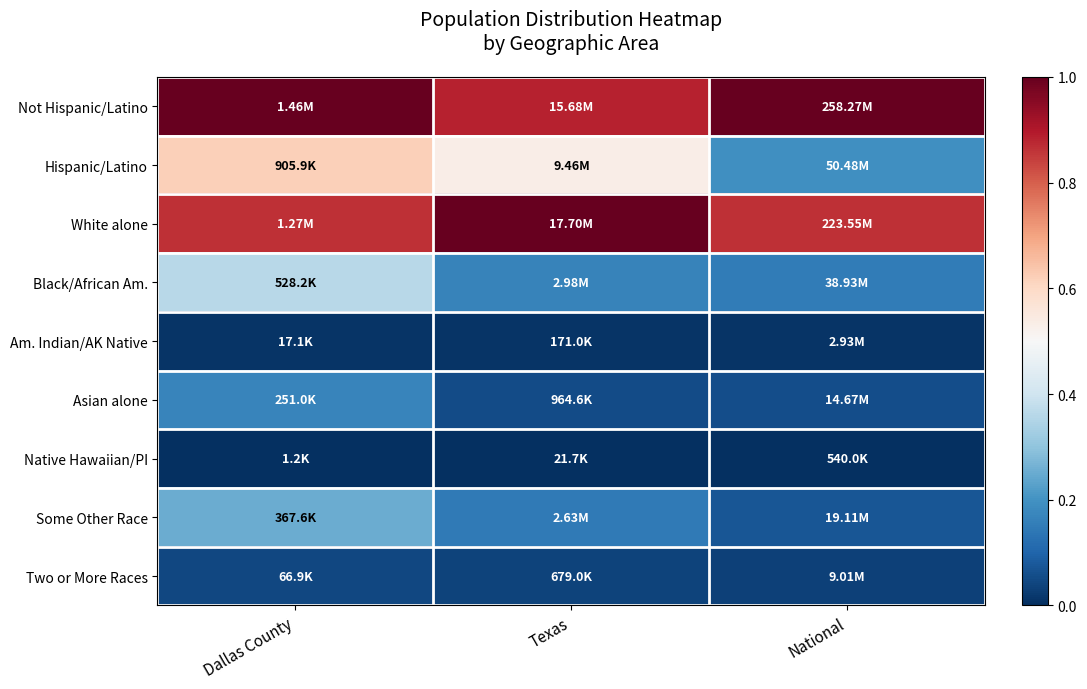

Reading left to right, extract all data points from this chart.

Not Hispanic/Latino: Dallas County=1.0	Texas=0.9	National=1.0
Hispanic/Latino: Dallas County=0.6	Texas=0.5	National=0.2
White alone: Dallas County=0.9	Texas=1.0	National=0.9
Black/African Am.: Dallas County=0.4	Texas=0.2	National=0.1
Am. Indian/AK Native: Dallas County=0.0	Texas=0.0	National=0.0
Asian alone: Dallas County=0.2	Texas=0.1	National=0.1
Native Hawaiian/PI: Dallas County=0.0	Texas=0.0	National=0.0
Some Other Race: Dallas County=0.3	Texas=0.1	National=0.1
Two or More Races: Dallas County=0.0	Texas=0.0	National=0.0